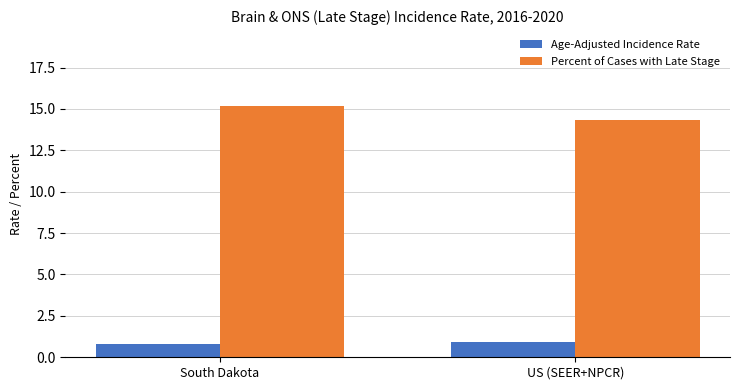

Is it true that Age-Adjusted Incidence Rate equals 0.9 at US (SEER+NPCR)?

True